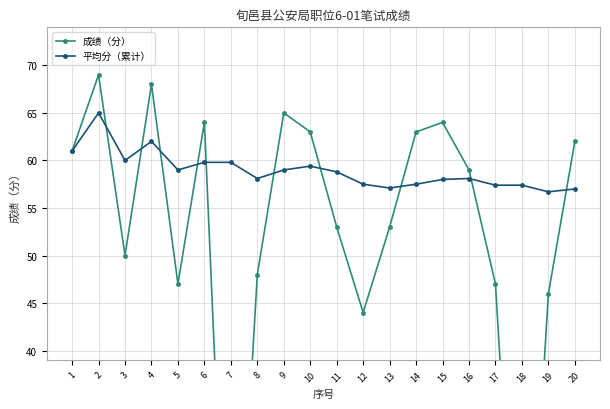

Reading left to right, extract all data points from this chart.

成绩（分）: 1=61.0	2=69.0	3=50.0	4=68.0	5=47.0	6=64.0	7=0.0	8=48.0	9=65.0	10=63.0	11=53.0	12=44.0	13=53.0	14=63.0	15=64.0	16=59.0	17=47.0	18=0.0	19=46.0	20=62.0
平均分（累计）: 1=61.0	2=65.0	3=60.0	4=62.0	5=59.0	6=59.8	7=59.8	8=58.1	9=59.0	10=59.4	11=58.8	12=57.5	13=57.1	14=57.5	15=58.0	16=58.1	17=57.4	18=57.4	19=56.7	20=57.0